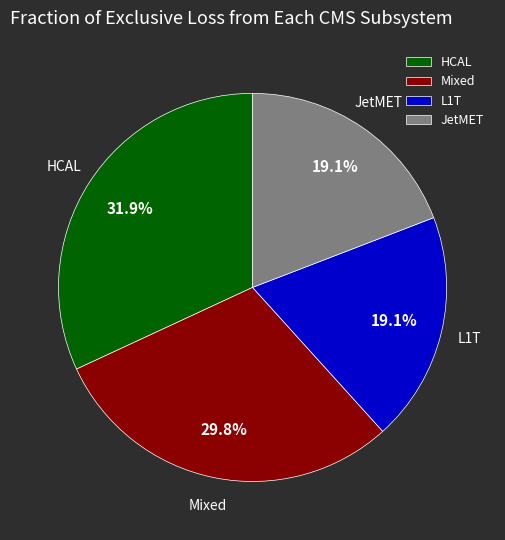

Approximately how many times larger is the value at L1T compared to JetMET?

1.0